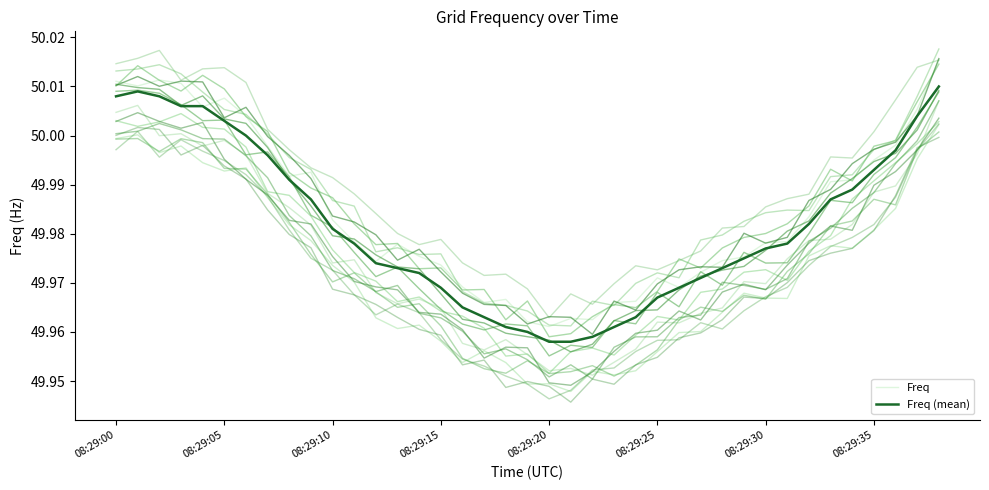

At which category is the sum across all series the highest?

38